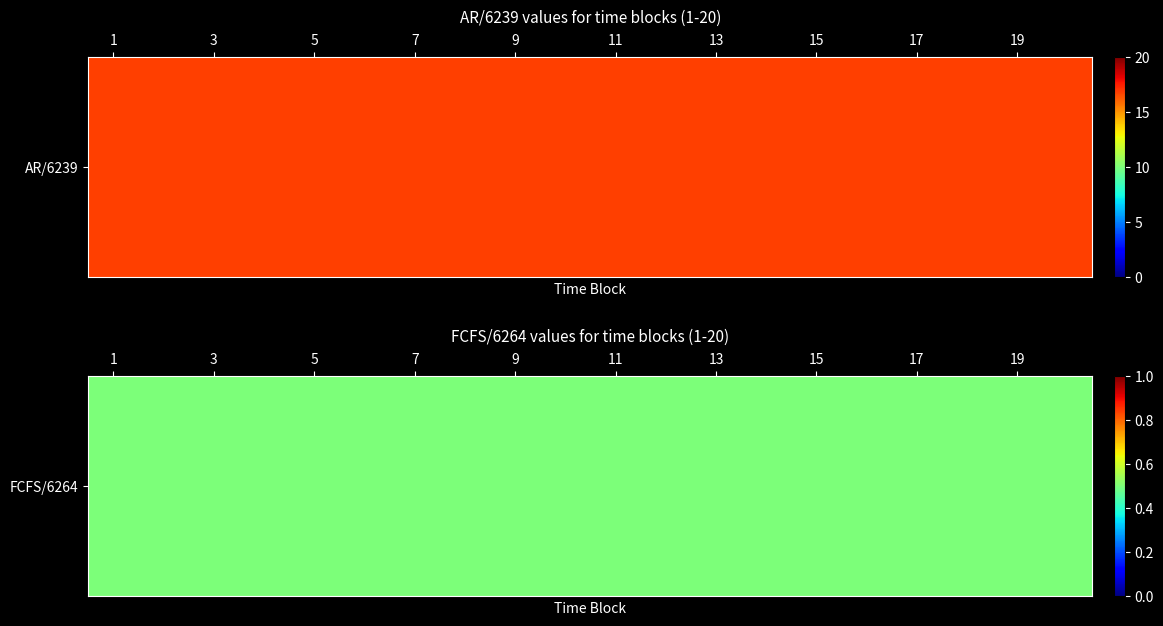

Where is FCFS/6264 nearest to the value 0?

1